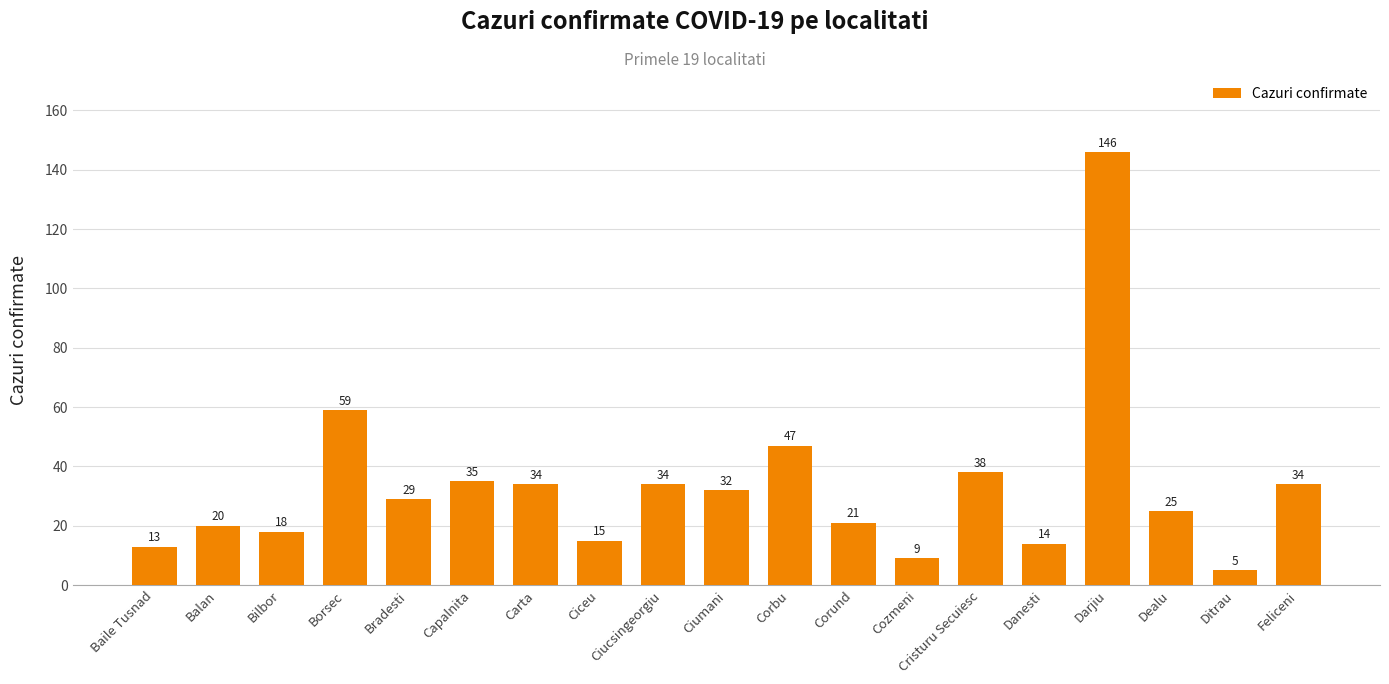

True or false: the data shows 6 at Ciceu.

False